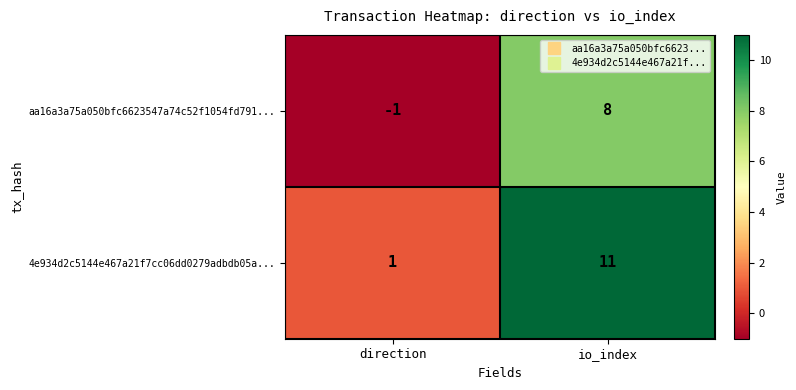

The aa16a3a75a050bfc6623547a74c52f1054fd791... series shows 0 at direction. True or false?

False